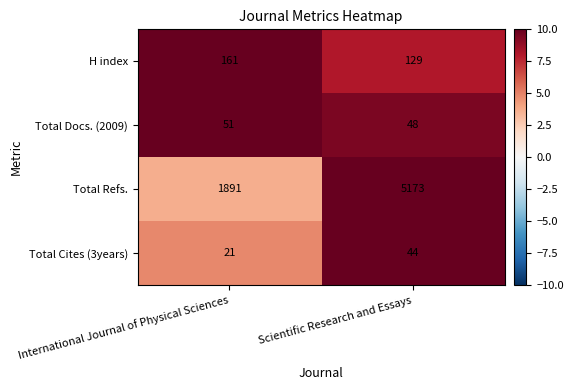

What is the total value across all series at Scientific Research and Essays?

5394